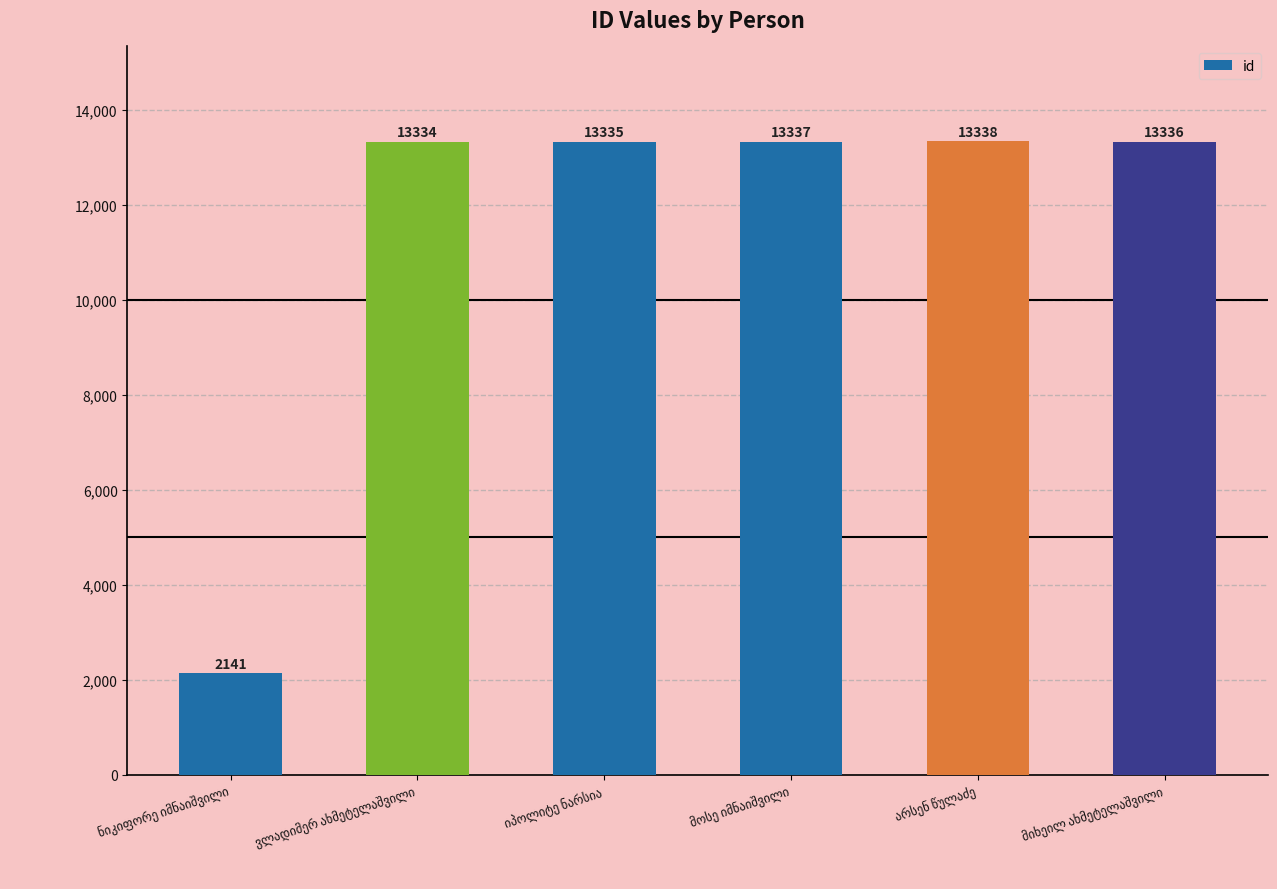

Count the number of categories in the chart.

6